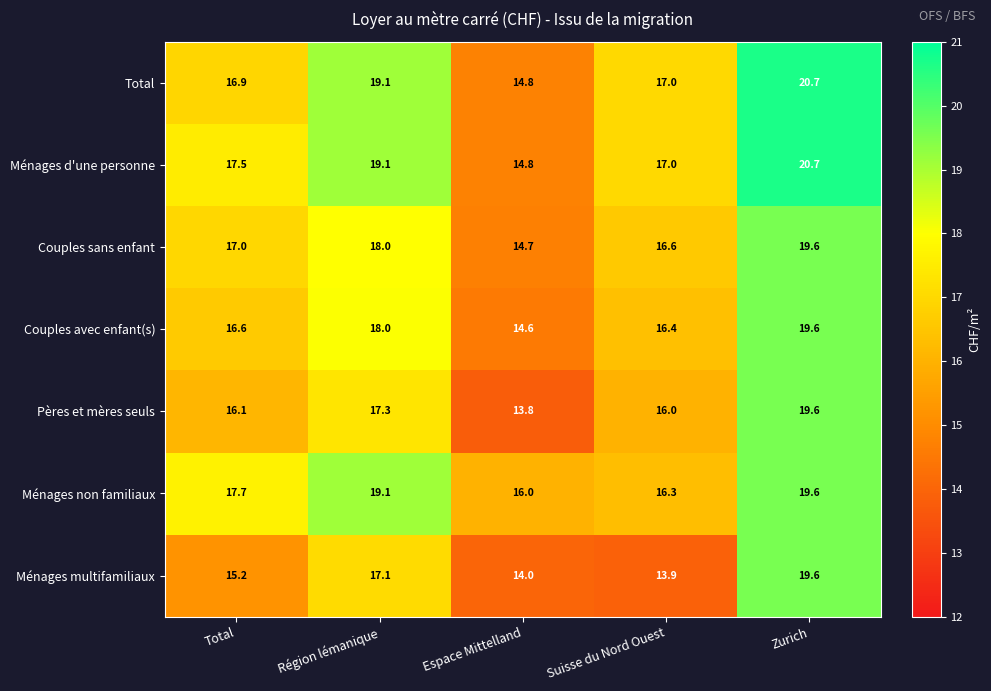

How many series are shown in this chart?

7